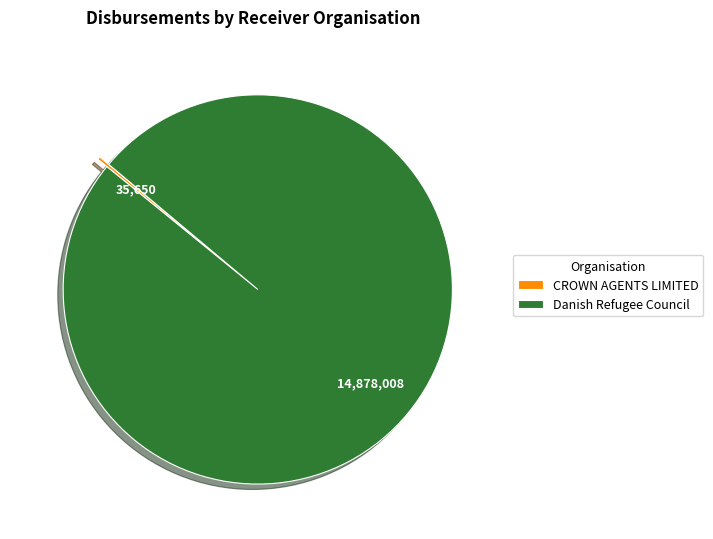

Is it true that Danish Refugee Council is 100% of the pie?

True